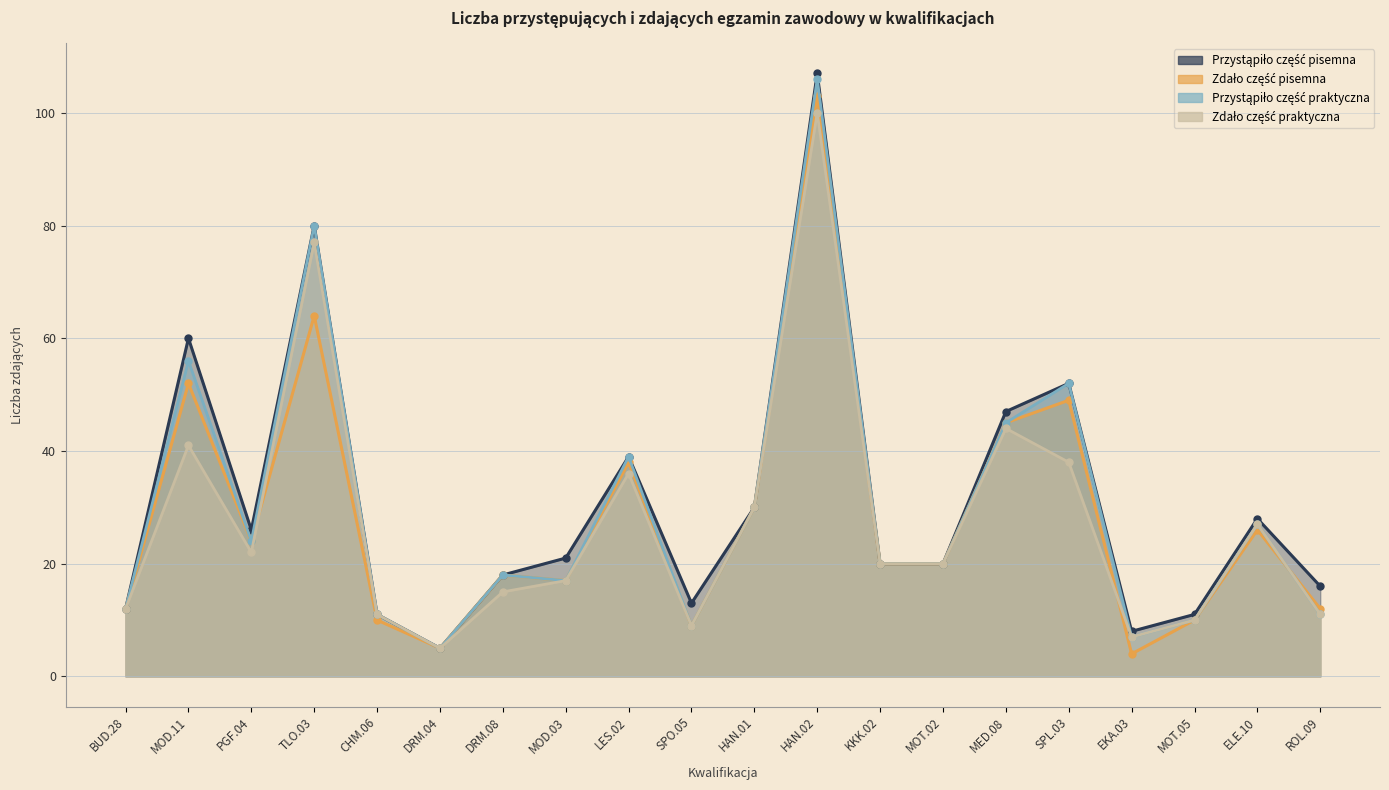

Reading left to right, list all the values displayed in this chart.

Przystąpiło część pisemna: BUD.28=12	MOD.11=60	PGF.04=26	TLO.03=80	CHM.06=11	DRM.04=5	DRM.08=18	MOD.03=21	LES.02=39	SPO.05=13	HAN.01=30	HAN.02=107	KKK.02=20	MOT.02=20	MED.08=47	SPL.03=52	EKA.03=8	MOT.05=11	ELE.10=28	ROL.09=16
Zdało część pisemna: BUD.28=12	MOD.11=52	PGF.04=24	TLO.03=64	CHM.06=10	DRM.04=5	DRM.08=18	MOD.03=17	LES.02=38	SPO.05=9	HAN.01=30	HAN.02=103	KKK.02=20	MOT.02=20	MED.08=45	SPL.03=49	EKA.03=4	MOT.05=10	ELE.10=26	ROL.09=12
Przystąpiło część praktyczna: BUD.28=12	MOD.11=56	PGF.04=24	TLO.03=80	CHM.06=11	DRM.04=5	DRM.08=18	MOD.03=17	LES.02=39	SPO.05=9	HAN.01=30	HAN.02=106	KKK.02=20	MOT.02=20	MED.08=45	SPL.03=52	EKA.03=7	MOT.05=10	ELE.10=27	ROL.09=11
Zdało część praktyczna: BUD.28=12	MOD.11=41	PGF.04=22	TLO.03=77	CHM.06=11	DRM.04=5	DRM.08=15	MOD.03=17	LES.02=36	SPO.05=9	HAN.01=30	HAN.02=100	KKK.02=20	MOT.02=20	MED.08=44	SPL.03=38	EKA.03=7	MOT.05=10	ELE.10=27	ROL.09=11